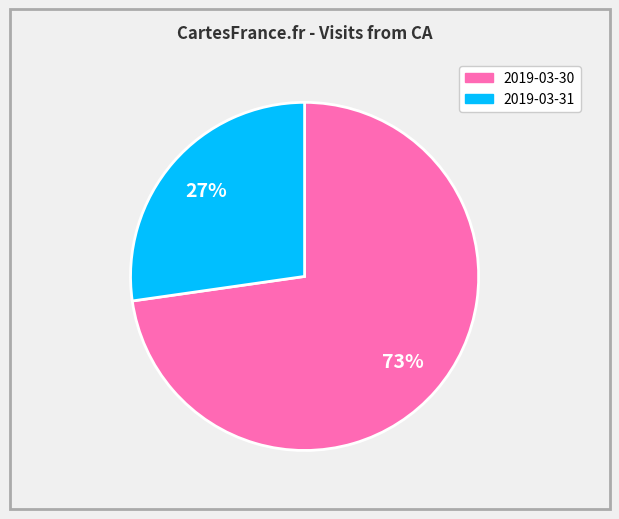

How many slices are in this pie chart?

2